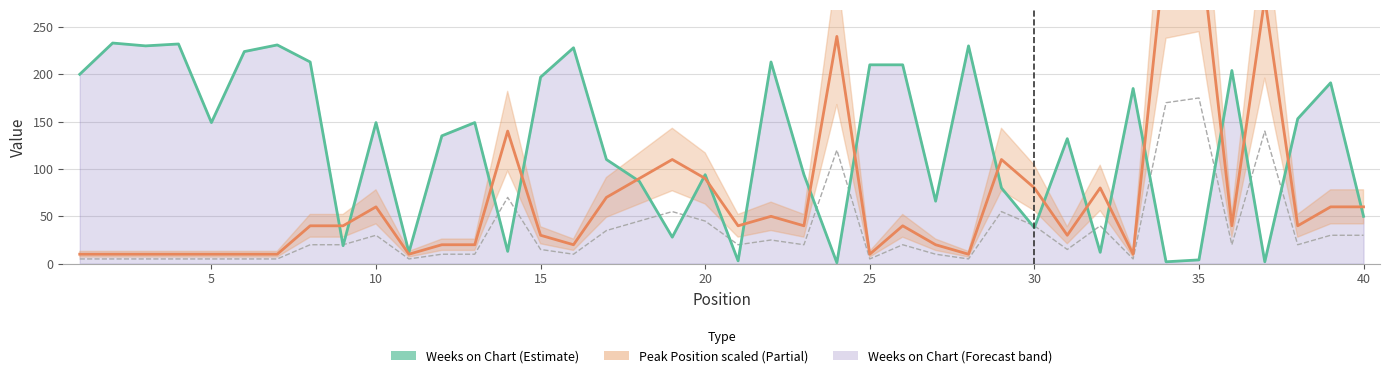

Reading right to left, extract all data points from this chart.

Peak Position: 40=60	39=60	38=40	37=280	36=40	35=350	34=340	33=10	32=80	31=30	30=80	29=110	28=10	27=20	26=40	25=10	24=240	23=40	22=50	21=40	20=90	19=110	18=90	17=70	16=20	15=30	14=140	13=20	12=20	11=10	10=60	9=40	8=40	7=10	6=10	5=10	4=10	3=10	2=10	1=10
Weeks on Chart: 40=50	39=191	38=153	37=2	36=204	35=4	34=2	33=185	32=12	31=132	30=38	29=80	28=230	27=66	26=210	25=210	24=1	23=94	22=213	21=3	20=94	19=28	18=87	17=110	16=228	15=197	14=13	13=149	12=135	11=12	10=149	9=19	8=213	7=231	6=224	5=149	4=232	3=230	2=233	1=200